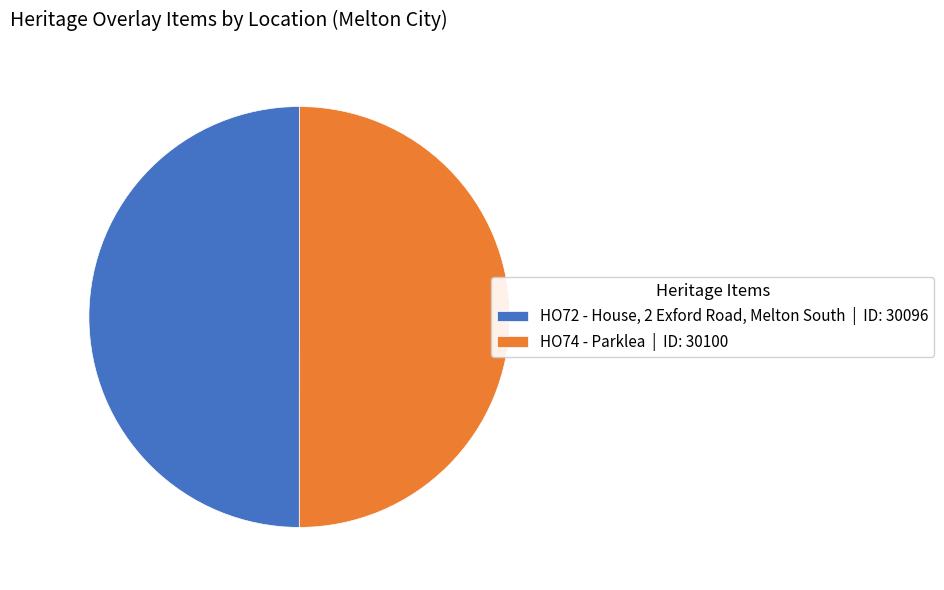

Do HO74 - Parklea | ID: 30100 and HO72 - House, 2 Exford Road, Melton South | ID: 30096 together represent more than half of the pie?

Yes